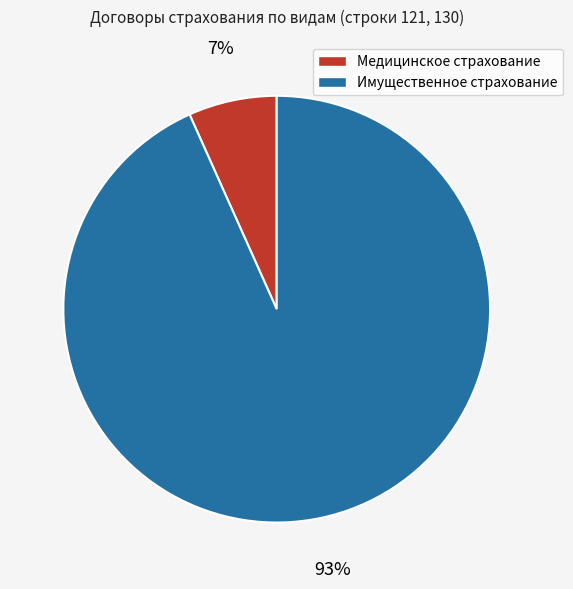

Which has a higher value, Медицинское страхование or Имущественное страхование?

Имущественное страхование